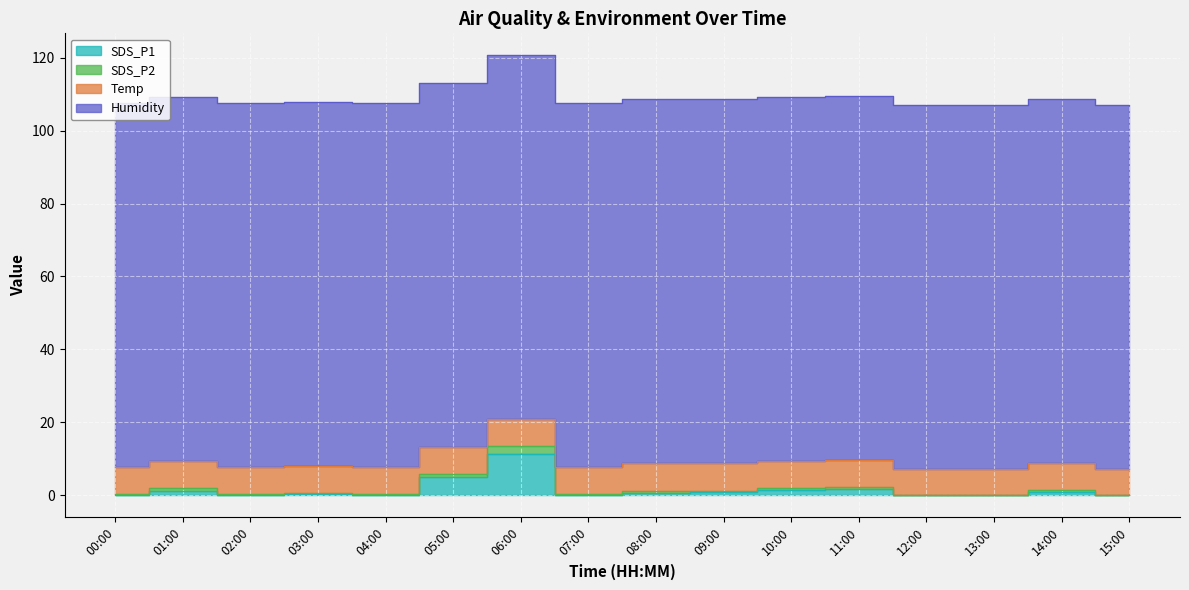

How many values in the SDS_P1 series exceed 0?

13